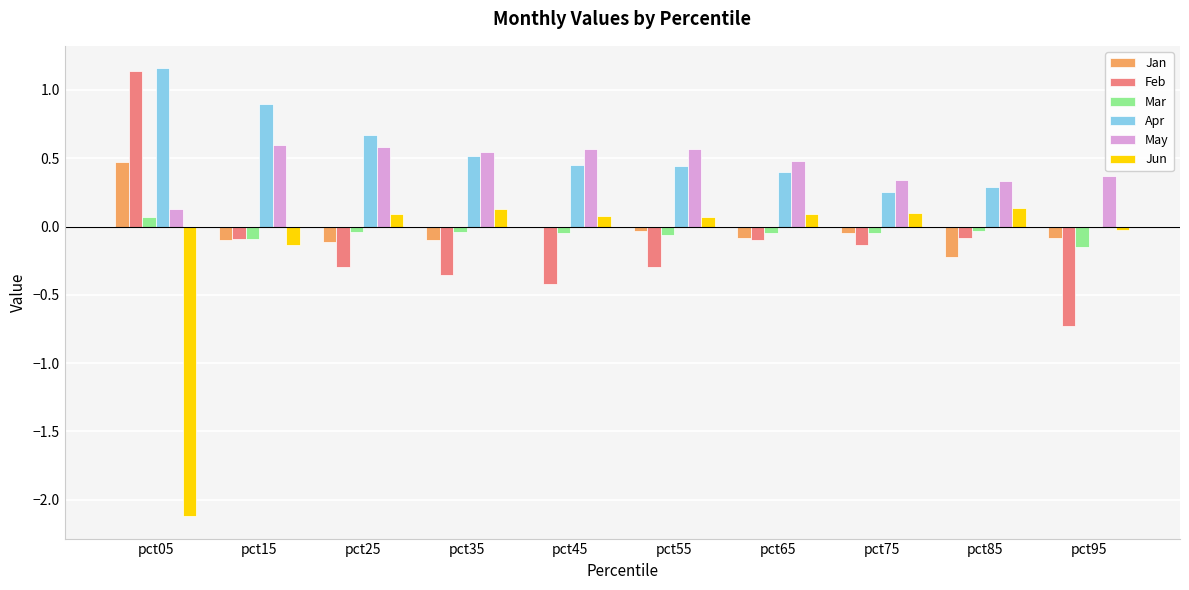

What are all the series names shown in the legend?

Jan, Feb, Mar, Apr, May, Jun